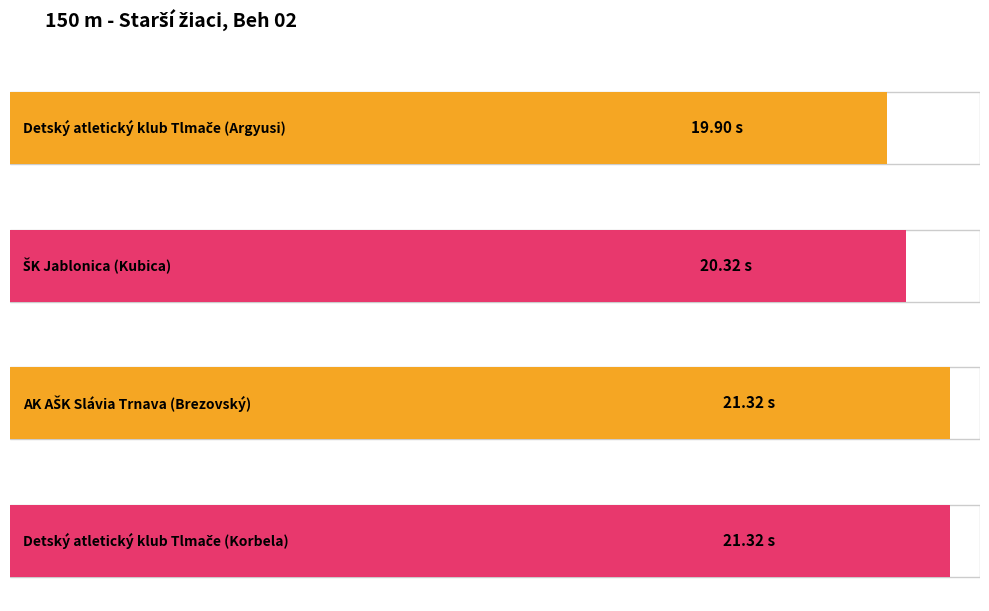

Which category has the lowest value across all series?

Detský atletický klub Tlmače (Argyusi)